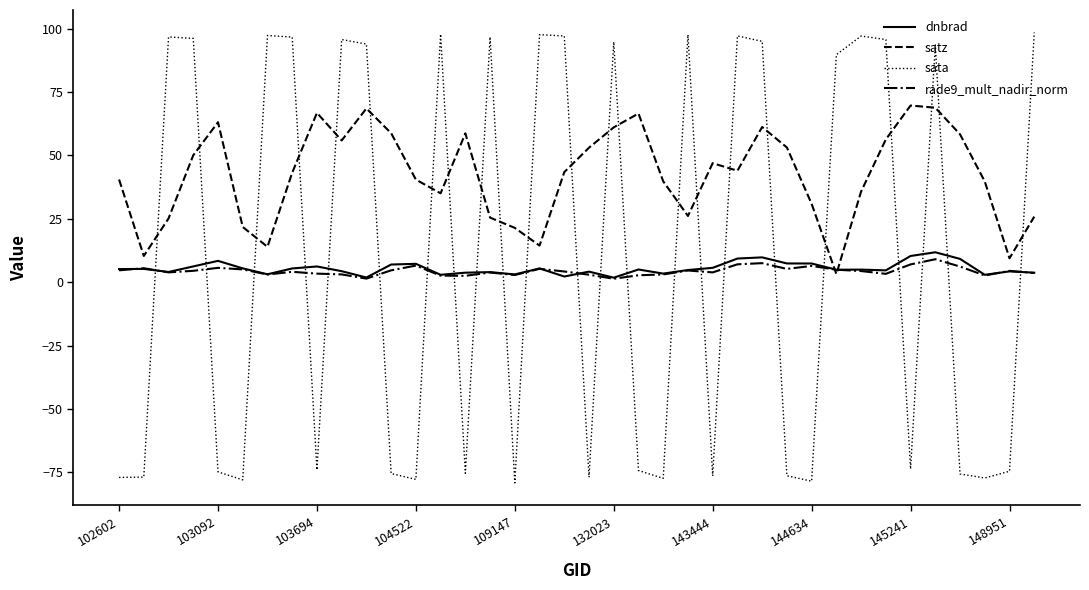

Which series has the largest range (max minus min)?

sata